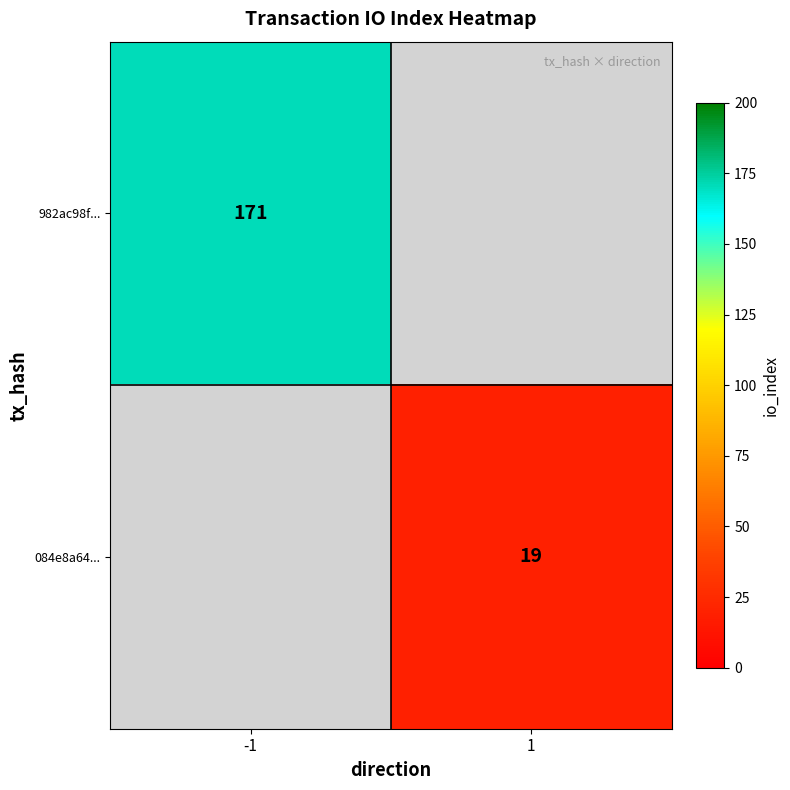

The 084e8a64... series shows 28 at 1. True or false?

False